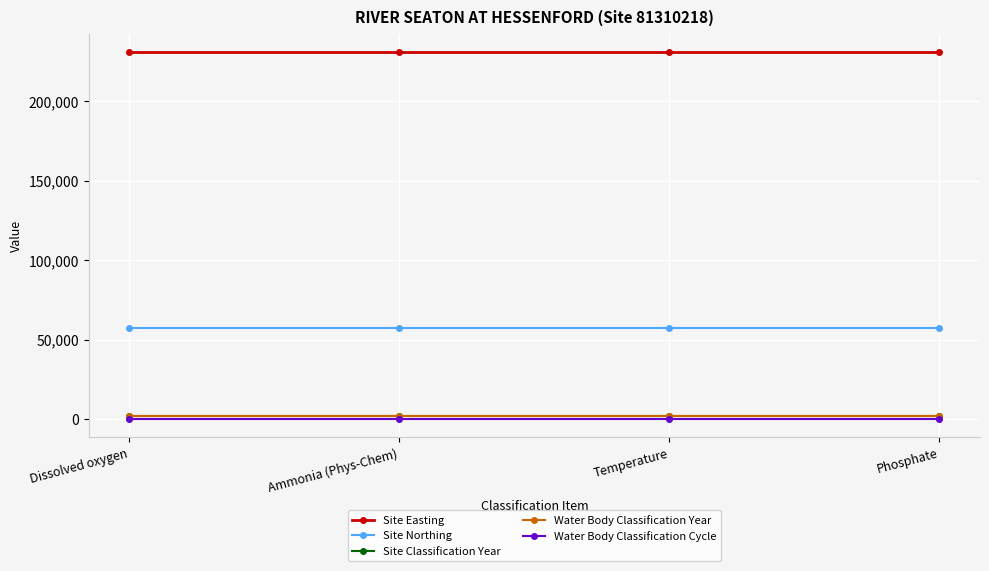

Is this an area chart (filled region under the line)?

No